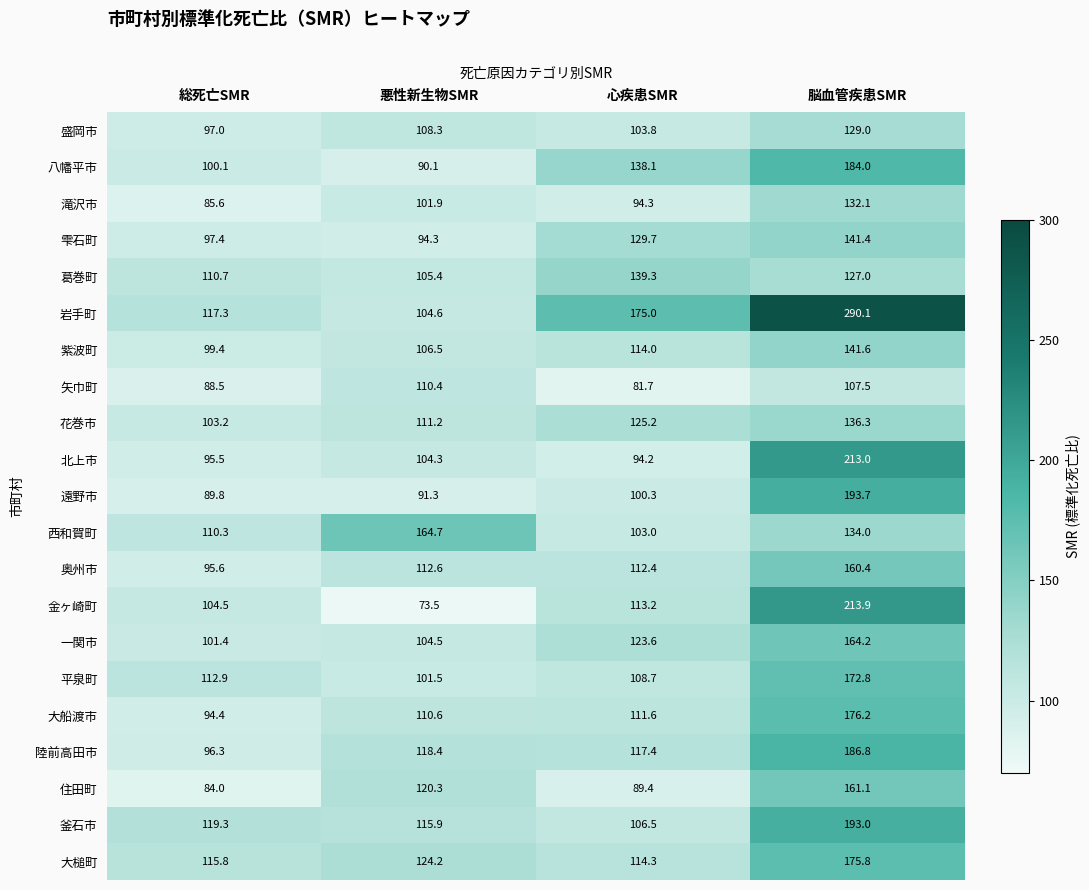

Is it true that 釜石市 equals 119.3 at 総死亡SMR?

True